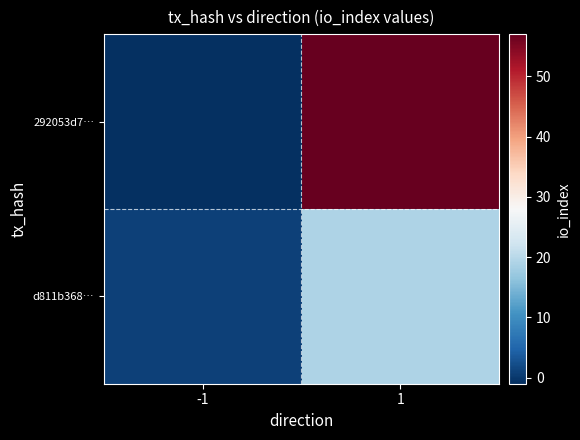

Between -1 and 1, which series saw the biggest shift?

292053d7…